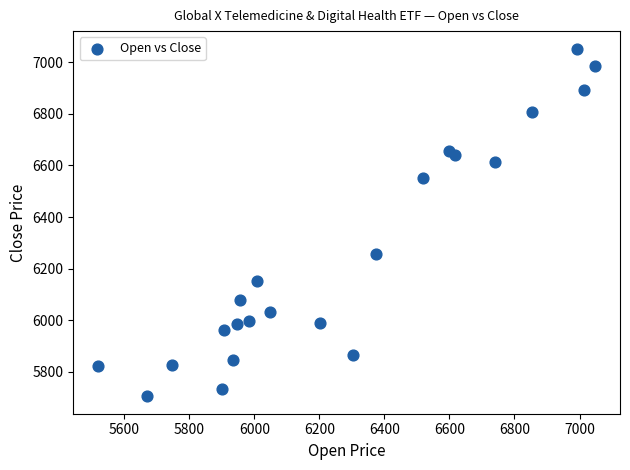

What is the range of Y values (max minus min)?

1350